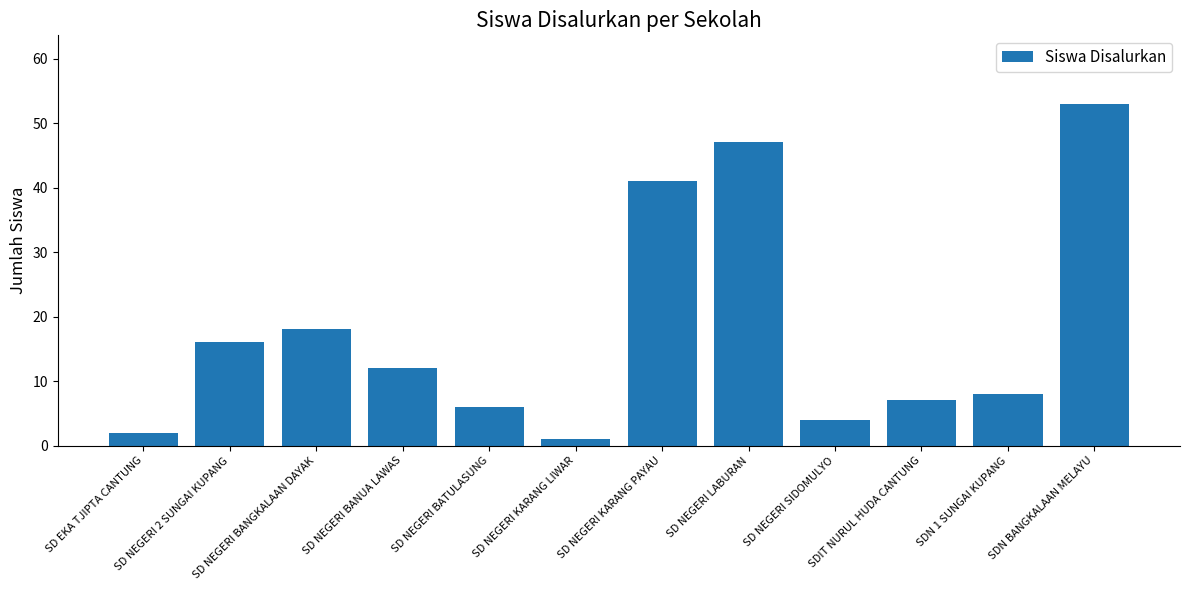

List the labels in order of value, smallest first.

SD NEGERI KARANG LIWAR, SD EKA TJIPTA CANTUNG, SD NEGERI SIDOMULYO, SD NEGERI BATULASUNG, SDIT NURUL HUDA CANTUNG, SDN 1 SUNGAI KUPANG, SD NEGERI BANUA LAWAS, SD NEGERI 2 SUNGAI KUPANG, SD NEGERI BANGKALAAN DAYAK, SD NEGERI KARANG PAYAU, SD NEGERI LABURAN, SDN BANGKALAAN MELAYU